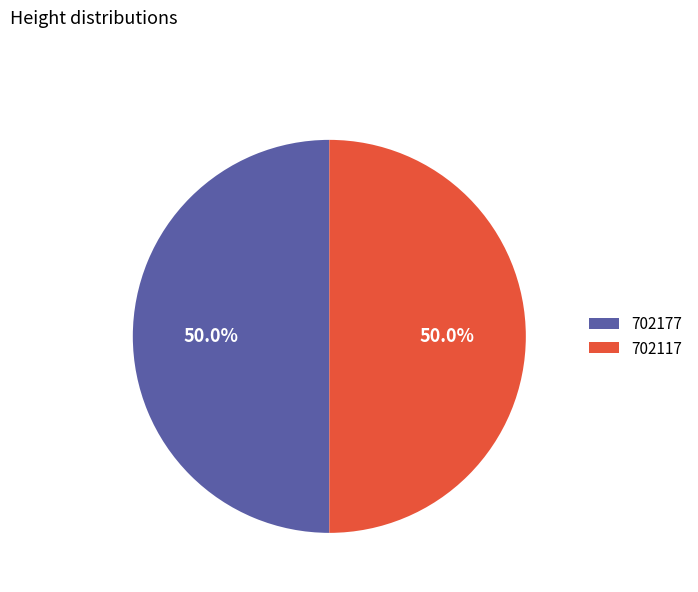

What is the ratio of the value at 702117 to the value at 702177?

1.0